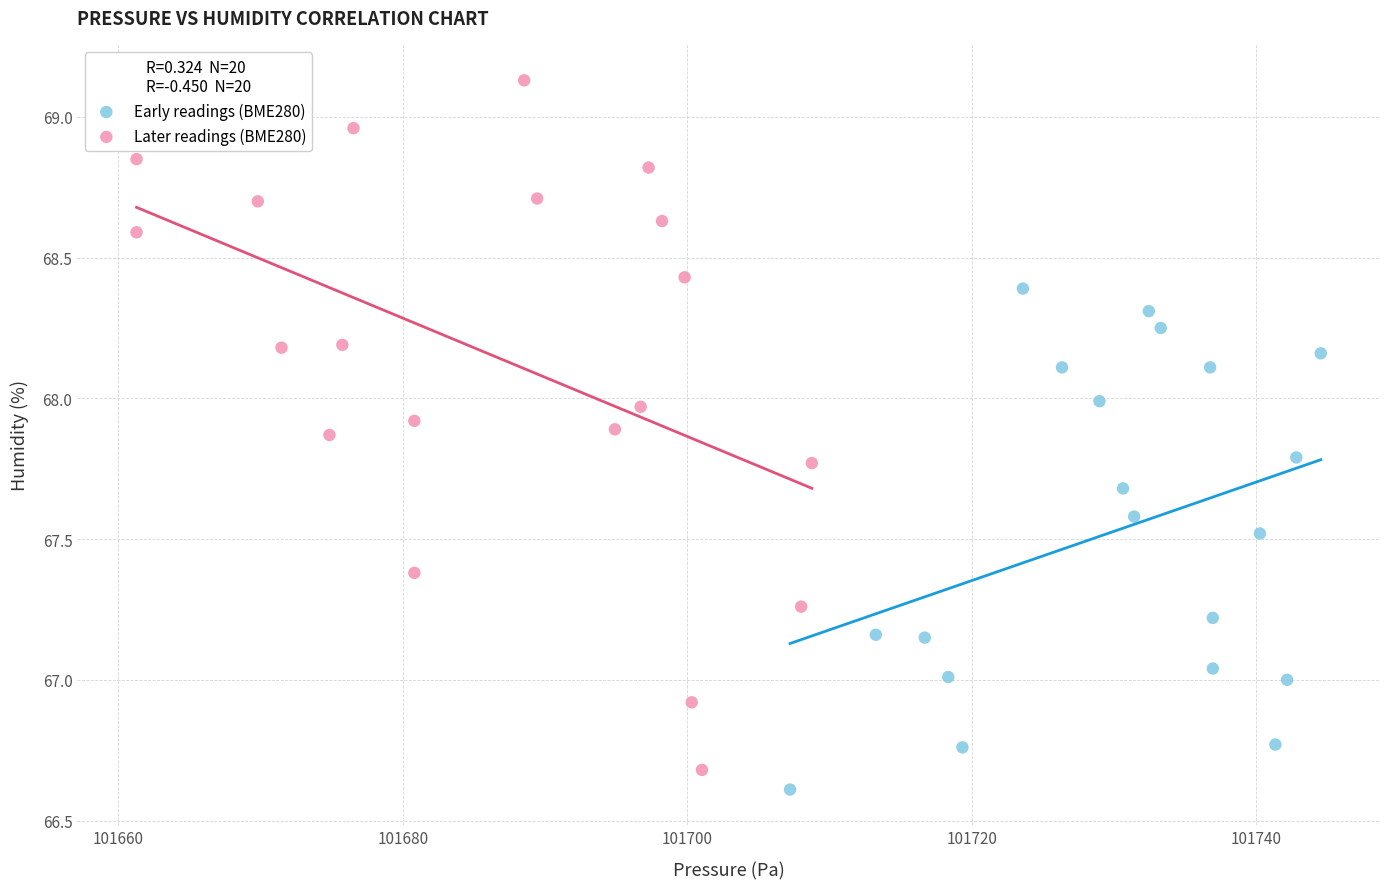

Which series contains the highest Y value?

Later readings (BME280)